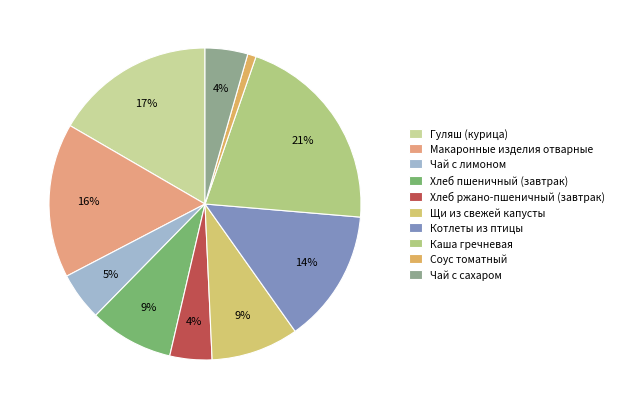

Count the number of slices in the pie.

10